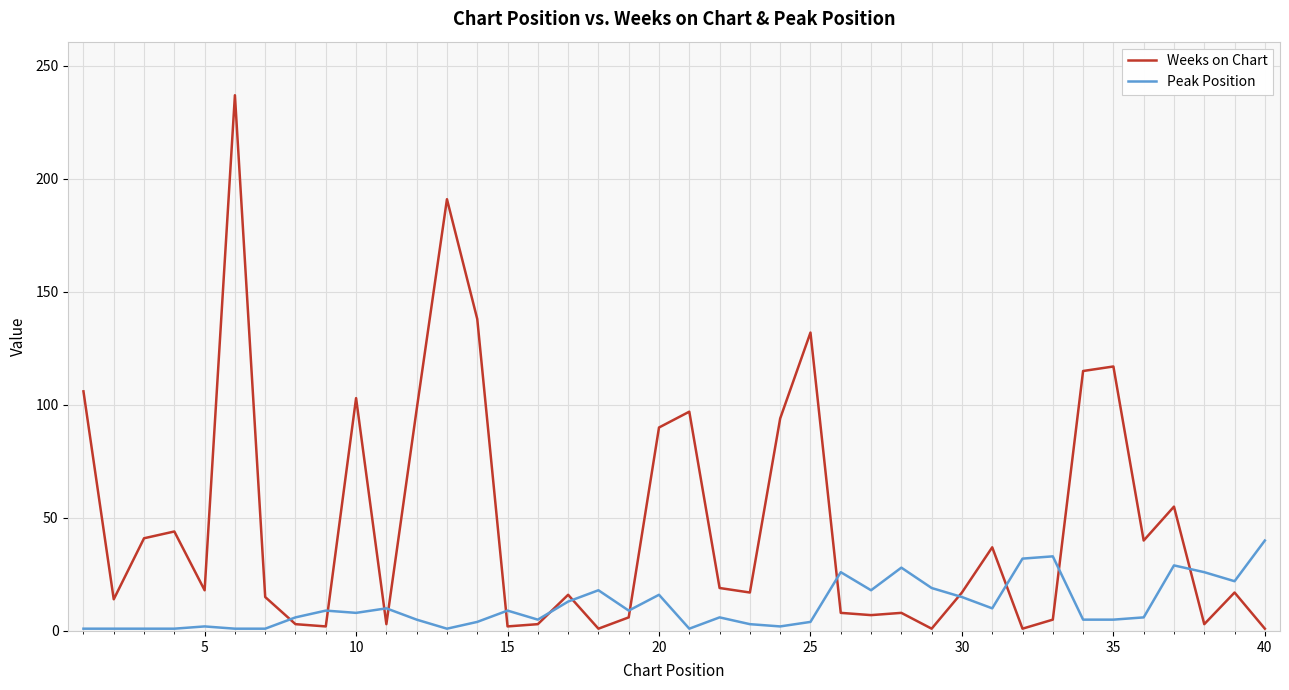

What is the maximum value shown in the chart?

237